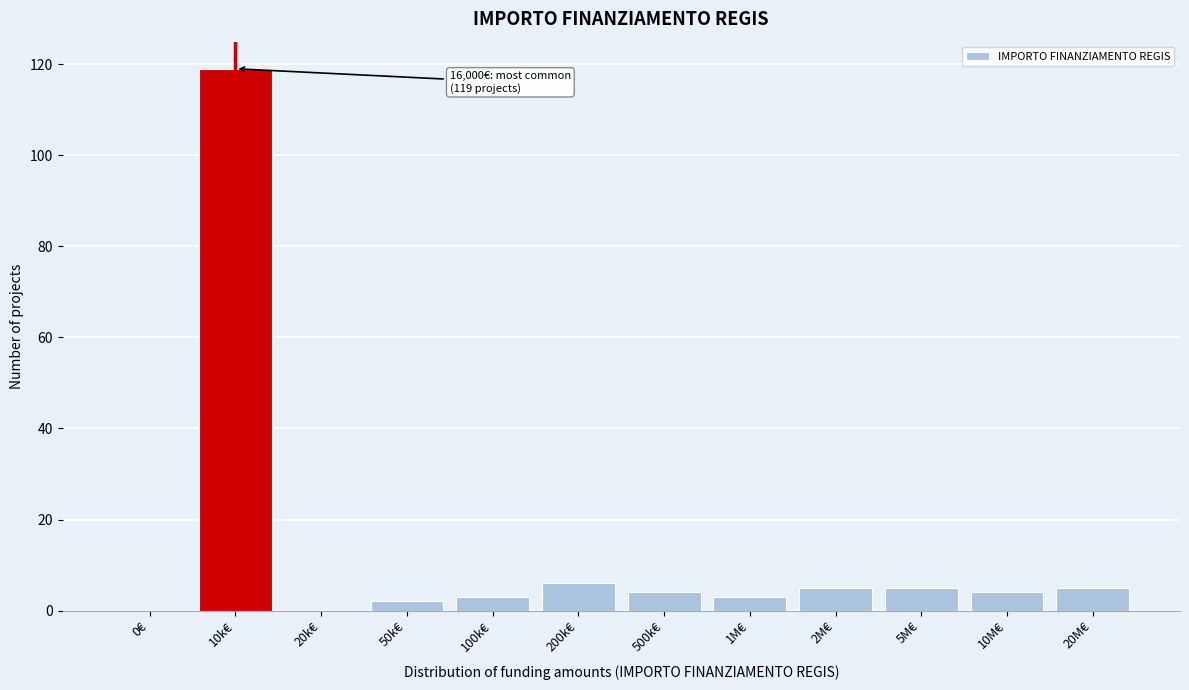

Reading left to right, transcribe all the data shown in this chart.

0€=0	10k€=119	20k€=0	50k€=2	100k€=3	200k€=6	500k€=4	1M€=3	2M€=5	5M€=5	10M€=4	20M€=5